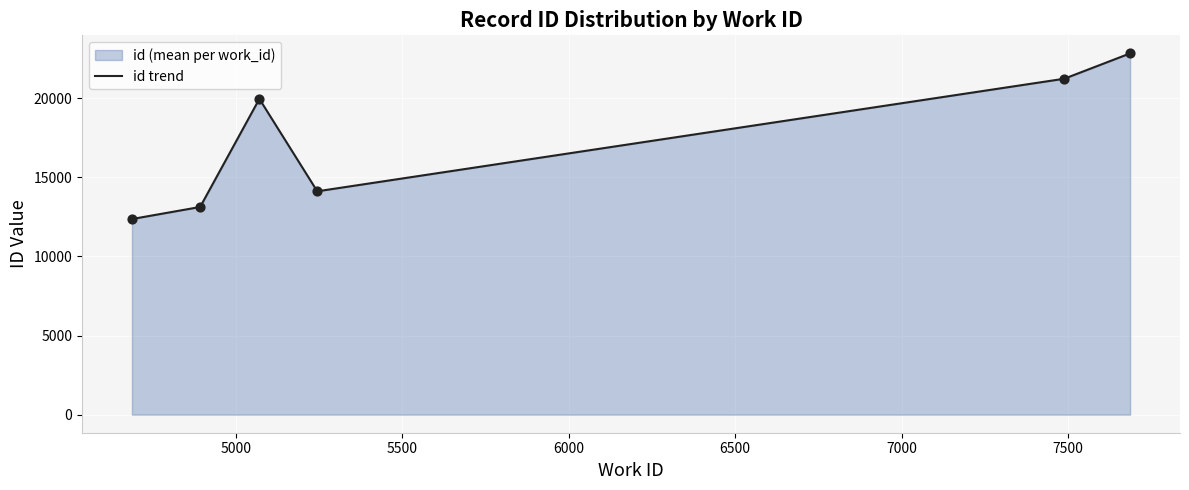

True or false: there are more than 1 points higher than both neighbors.

False